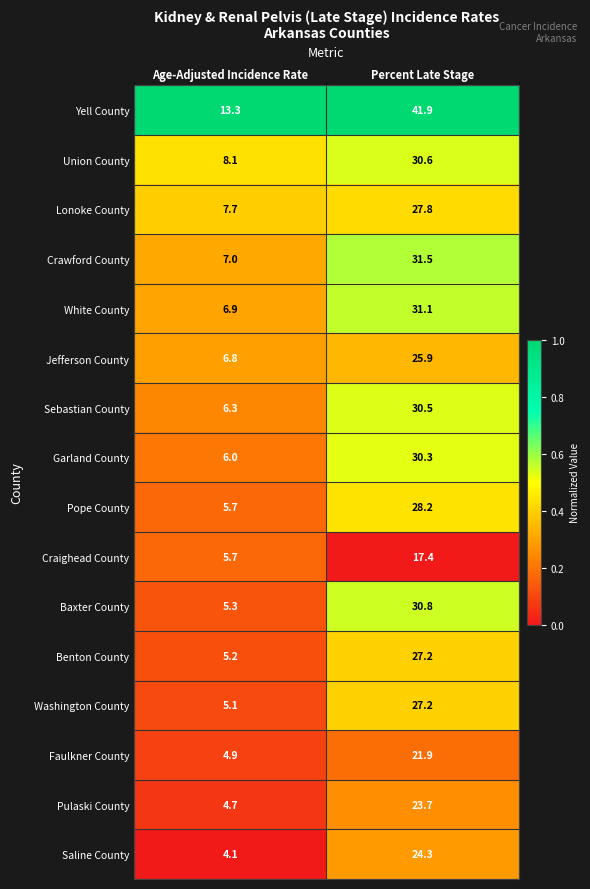

Which series has the largest total across all categories?

Yell County